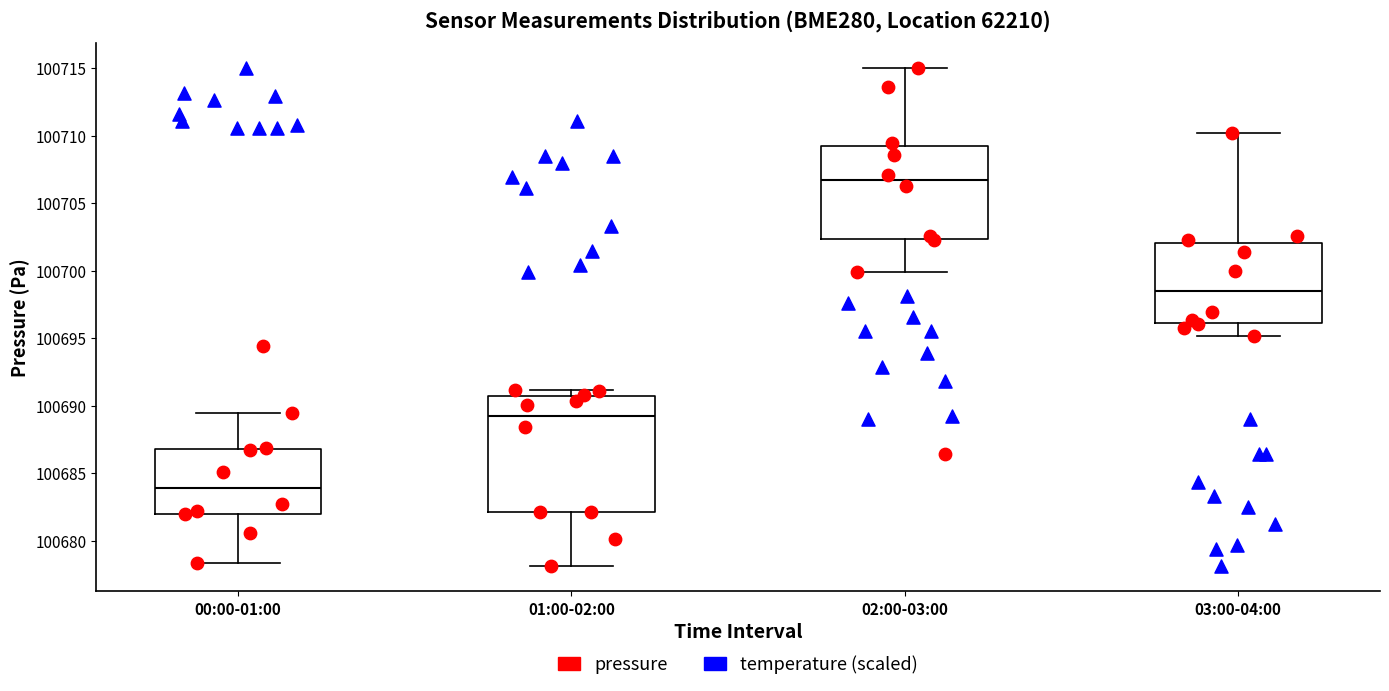

Where does the upper whisker of the box for 02:00-03:00 end on the y-axis? The values are not printed on the chart, so give them approximately, as read against the axis.

100715.0